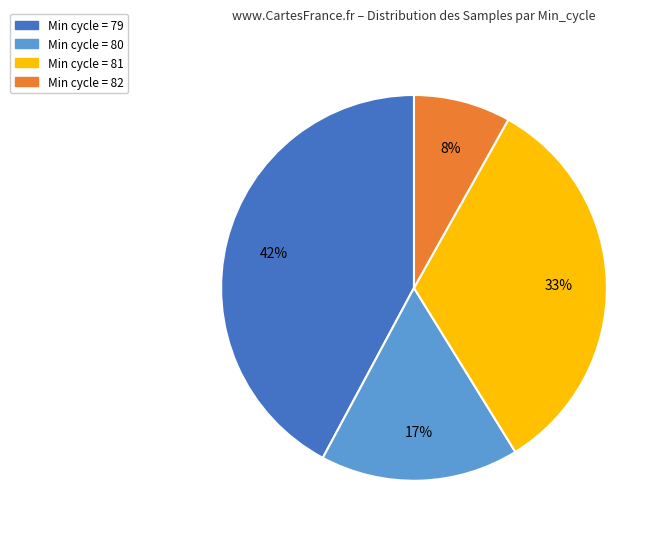

To the nearest percent, what is the average slice percentage?

25%